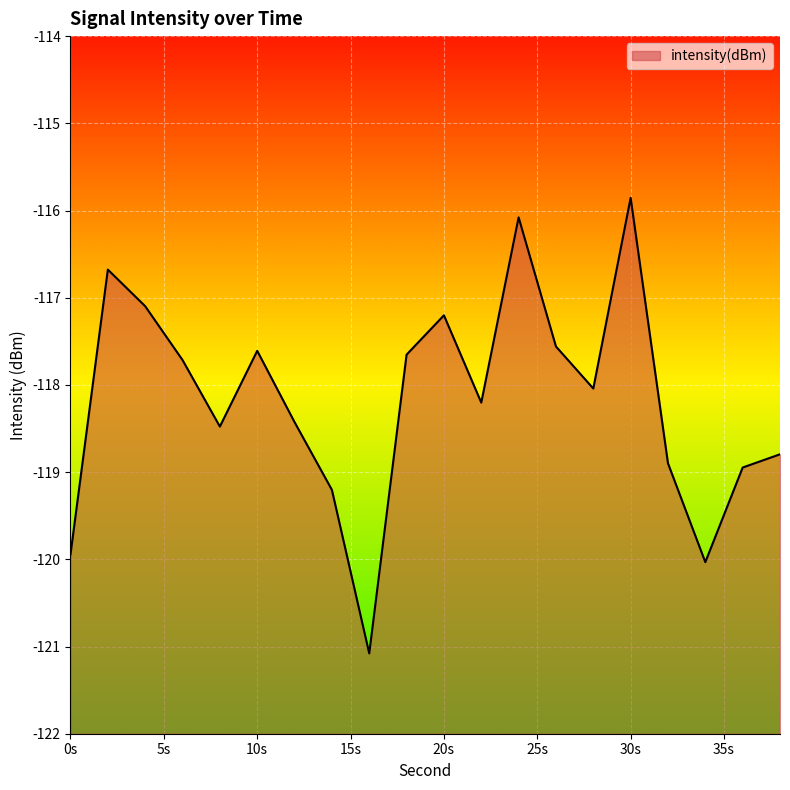

At which category does the chart reach its minimum across all series?

16